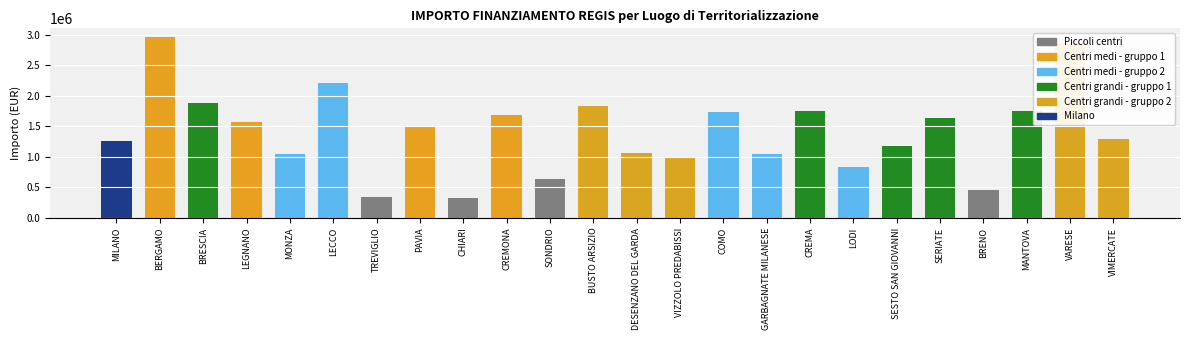

What is the maximum value shown in the chart?

2958264